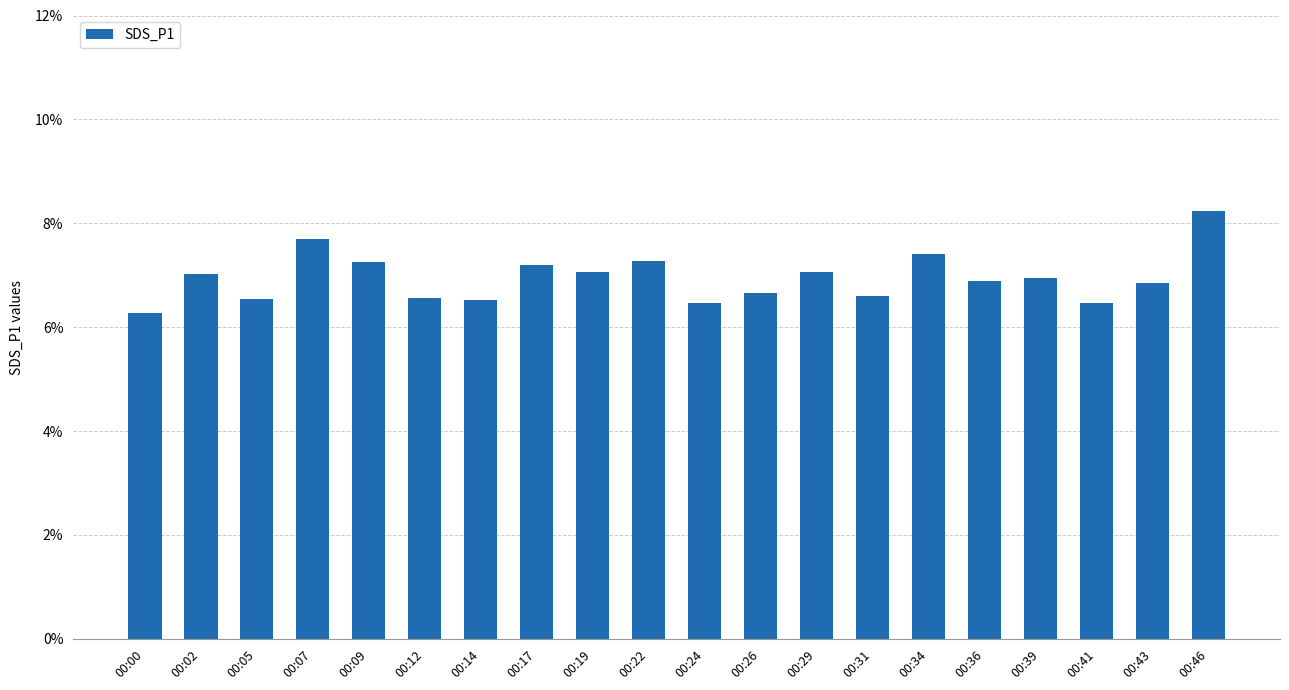

What is the sum of all values?

139.0